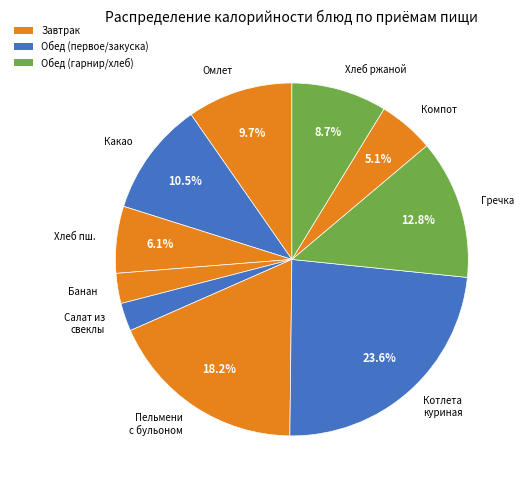

What is the ratio of the value at Пельмени с бульоном to the value at Какао?

1.7